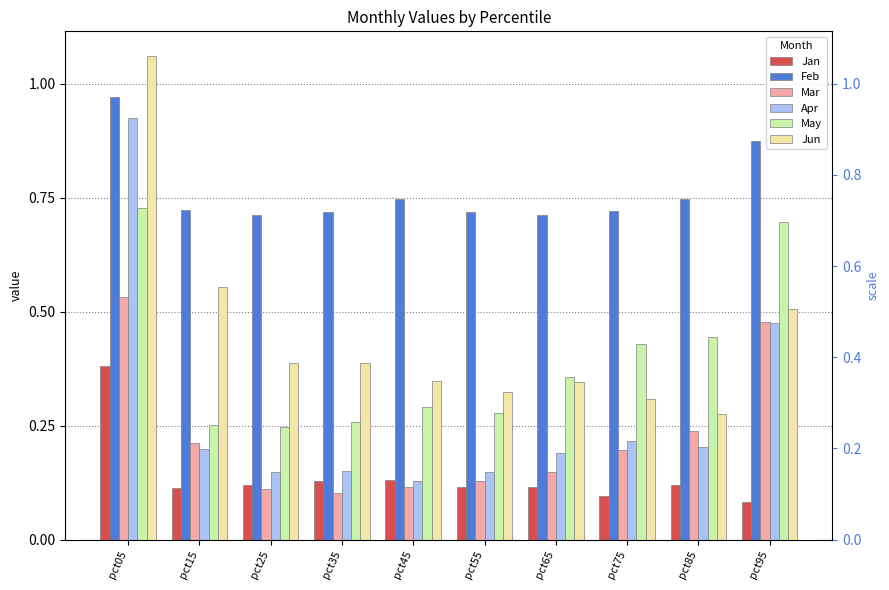

At which category does the chart reach its minimum across all series?

pct95